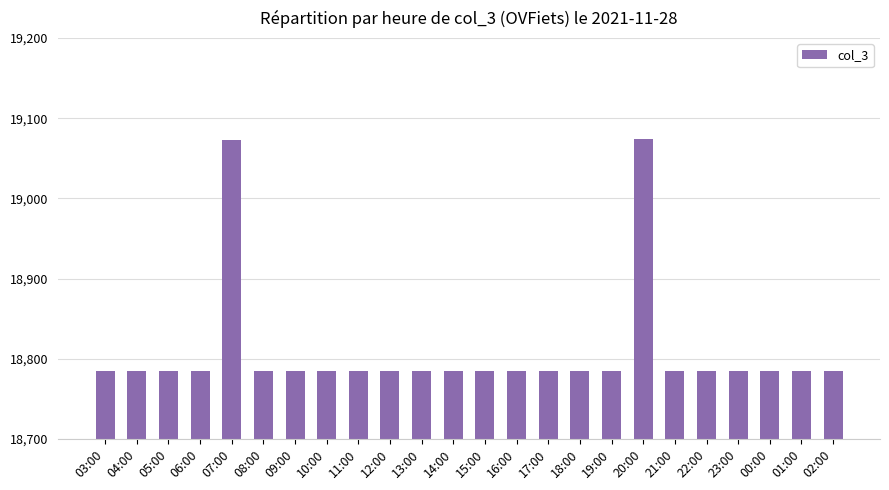

How many bars are there in total?

24